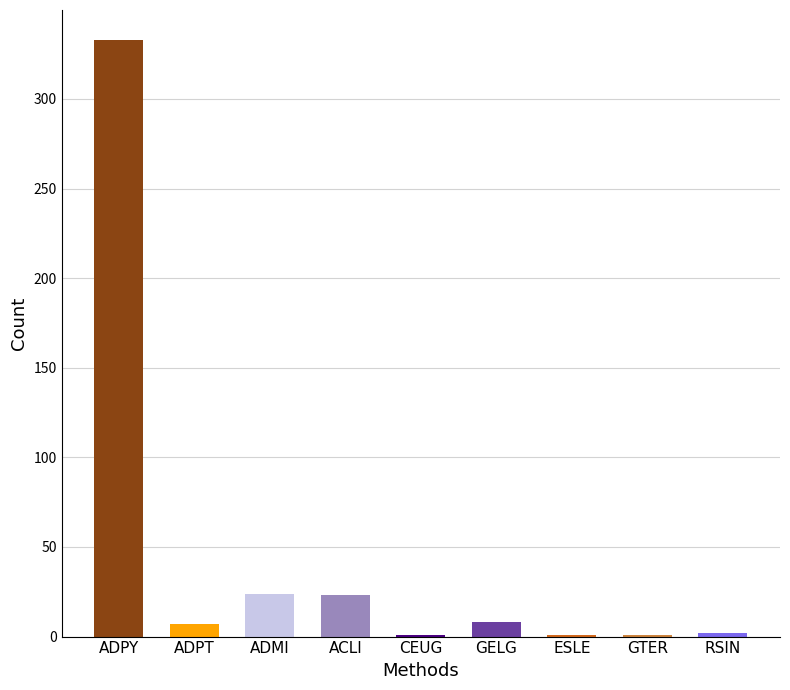

True or false: the data shows 2 at RSIN.

True